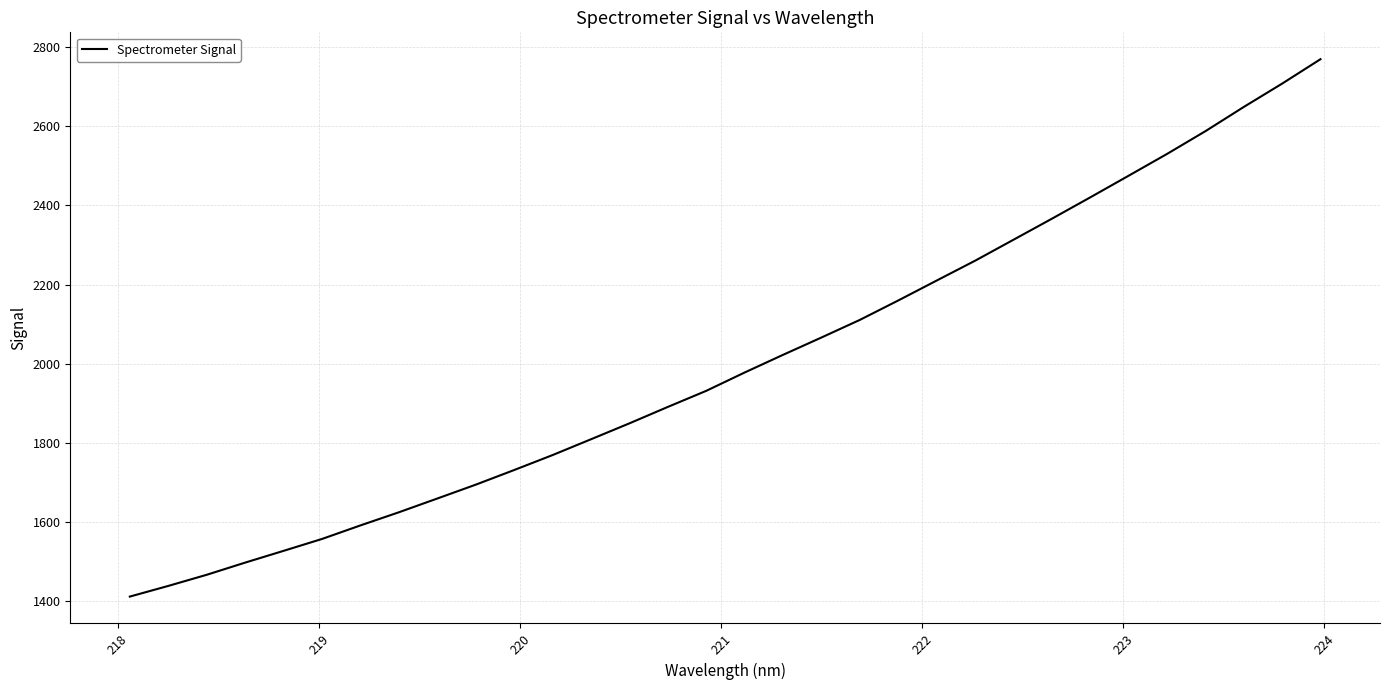

What is the greatest value displayed?

2769.5